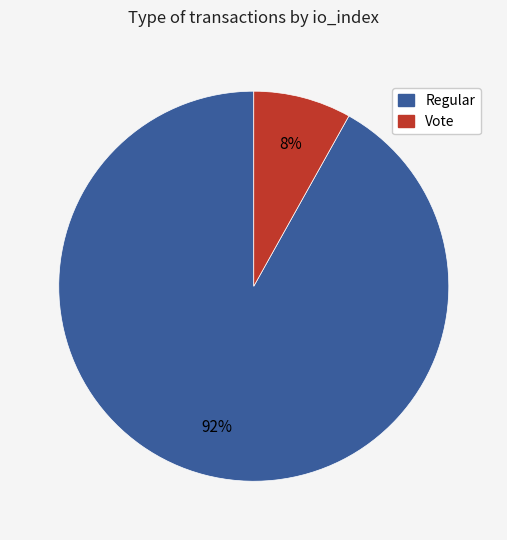

How many segments does this pie chart have?

2